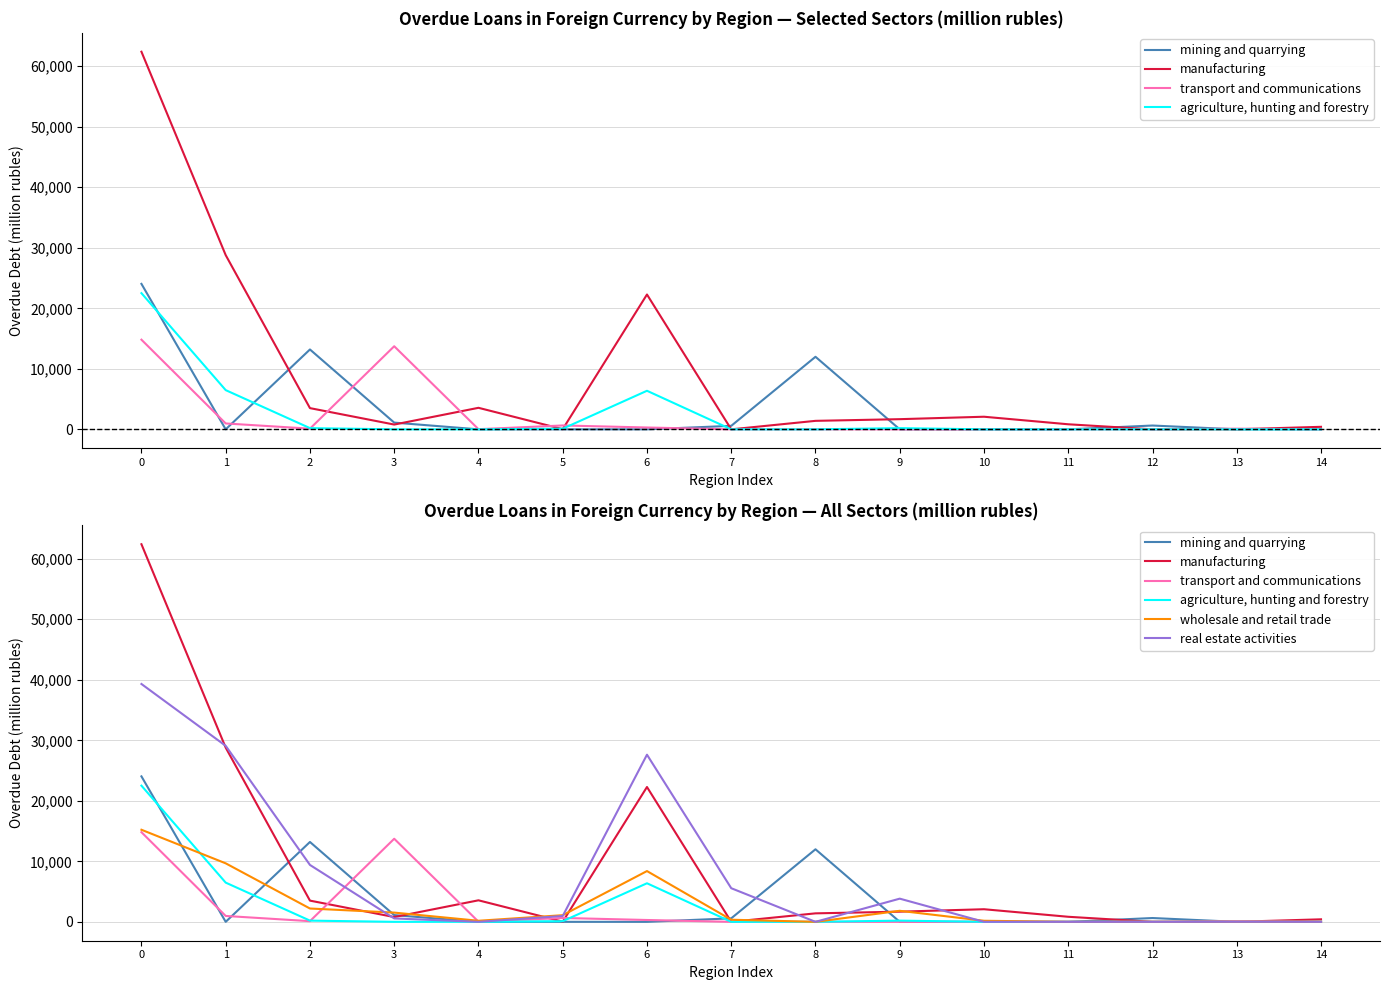

Does the chart display data point markers on the line(s)?

No